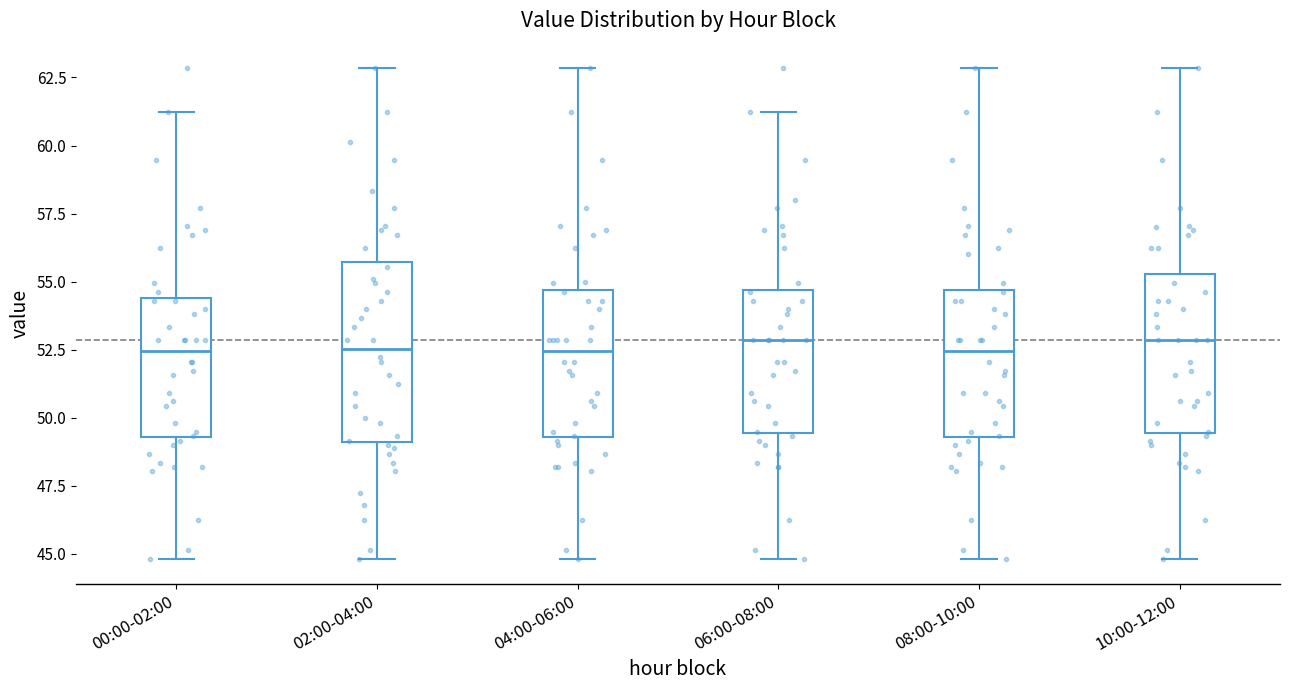

Where does the upper whisker of the box for 10:00-12:00 end on the y-axis? The values are not printed on the chart, so give them approximately, as read against the axis.

63.0